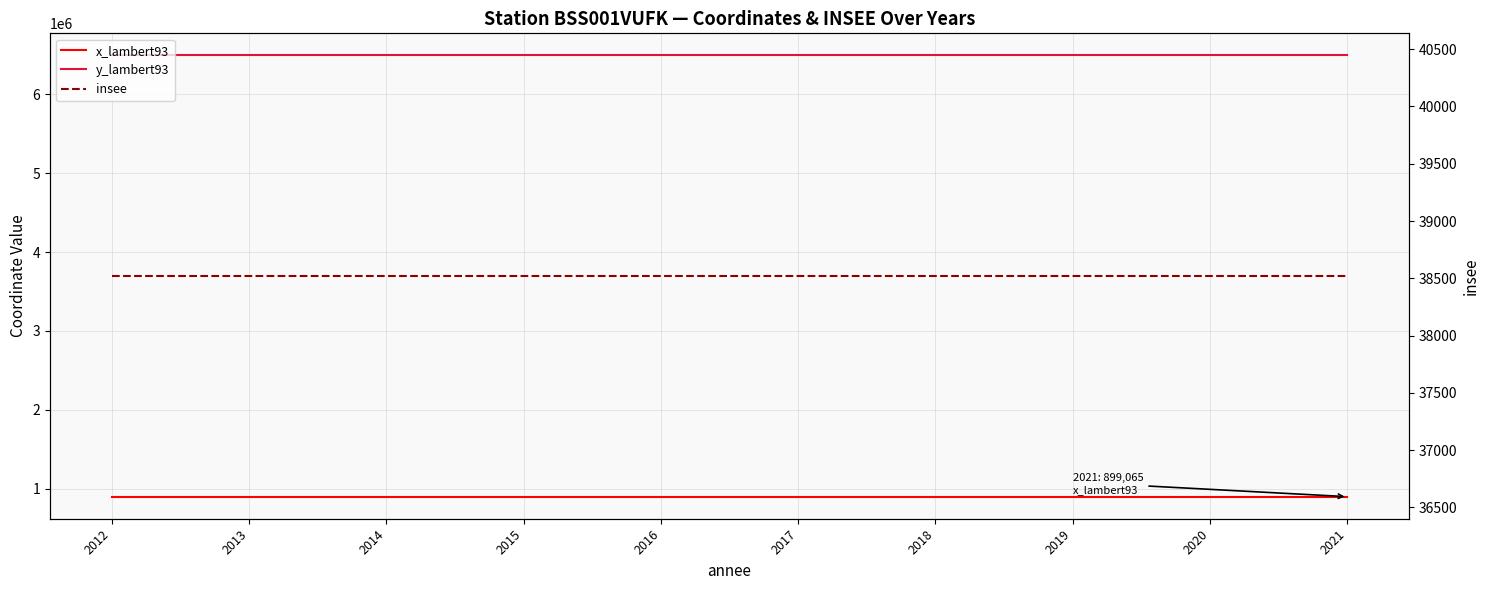

The value of insee at 2016 is 17633. True or false?

False